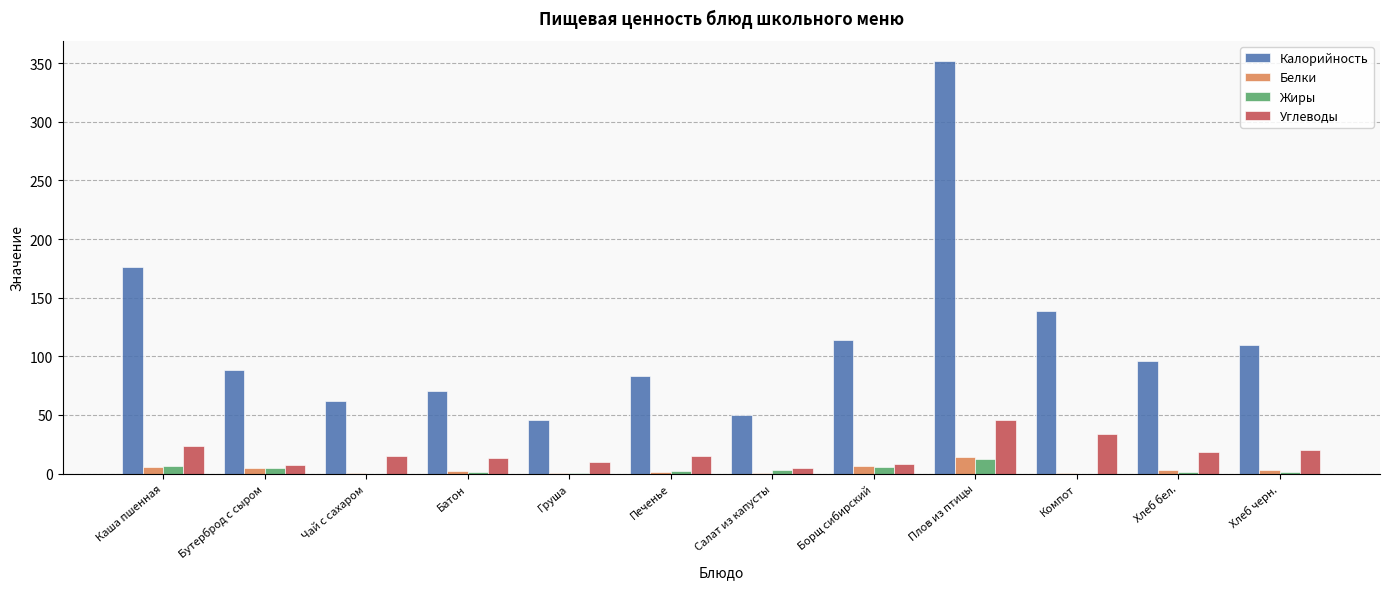

Which series has the largest total across all categories?

Калорийность